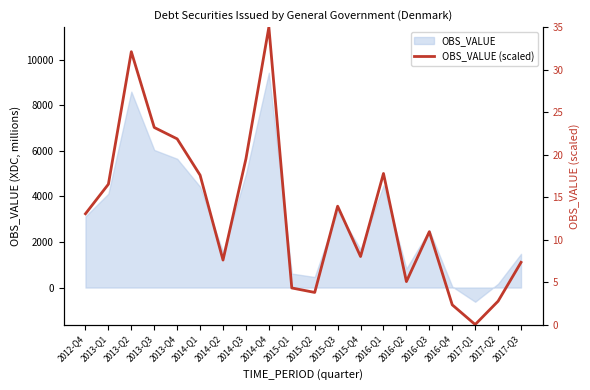

What is the sum of all values?

262.6